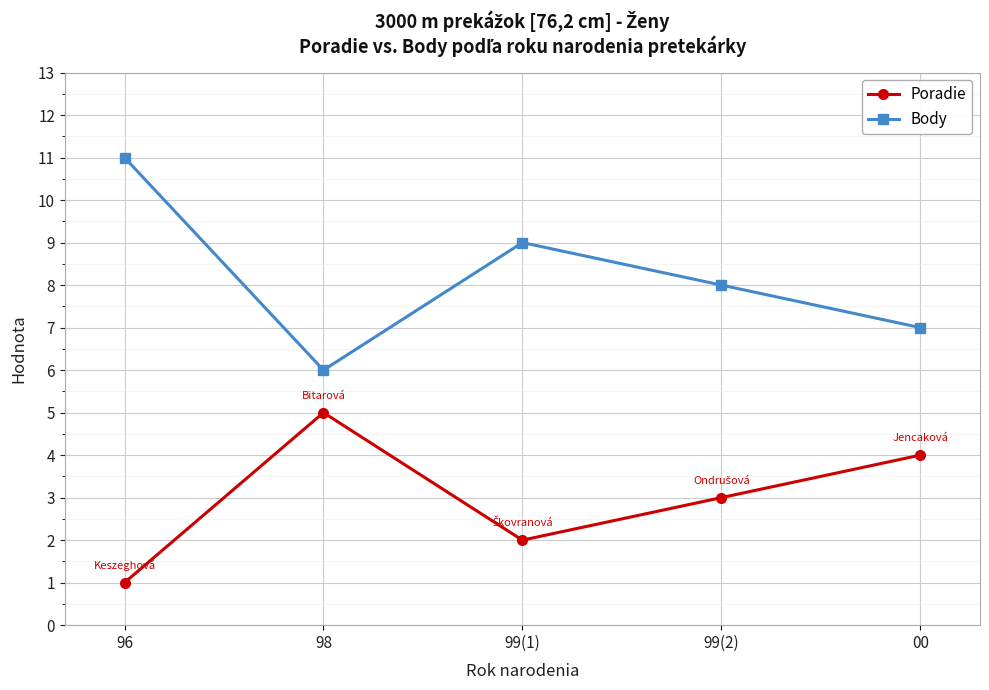

What is the difference between the second highest and minimum values in the Body series?

3